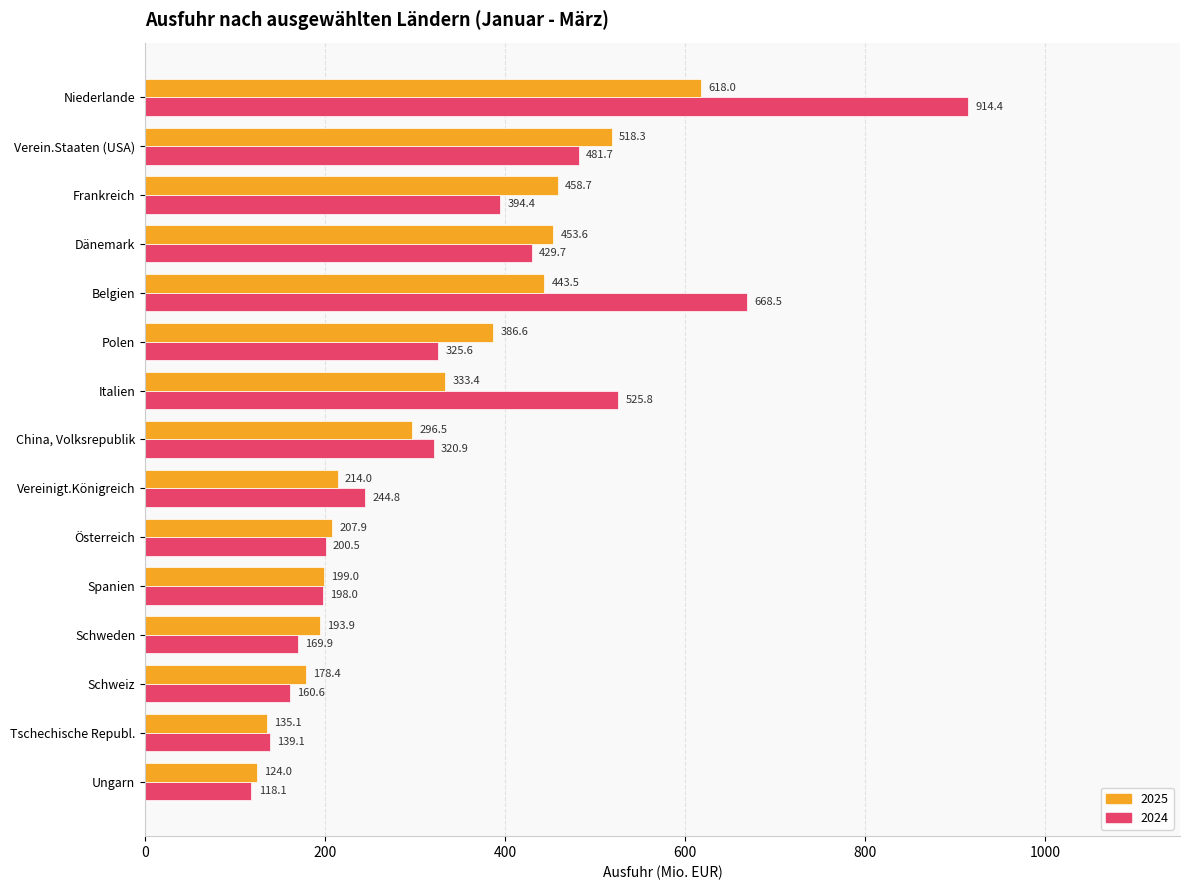

What is the difference between the maximum and minimum values in the 2024 series?

796.3